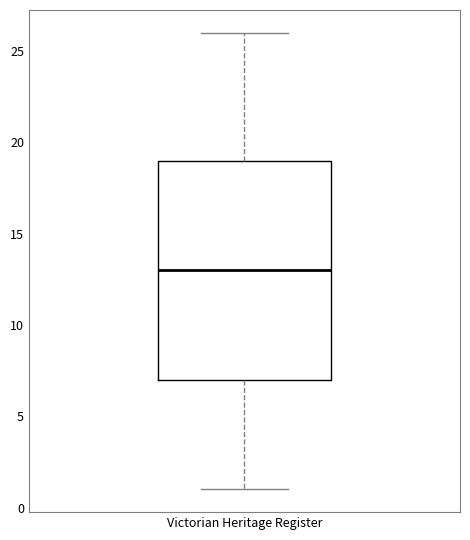

Transcribe this box plot: give where the median line is, the range the box spans, and where the two whiskers end, as read against the y-axis. The values are not printed on the chart, so give them approximately, as read against the axis.

median 13, box 7 to 19, whiskers 1 to 26